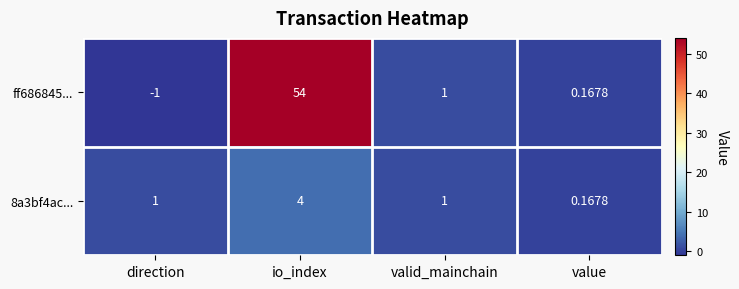

Which series has the widest spread of values?

ff686845...